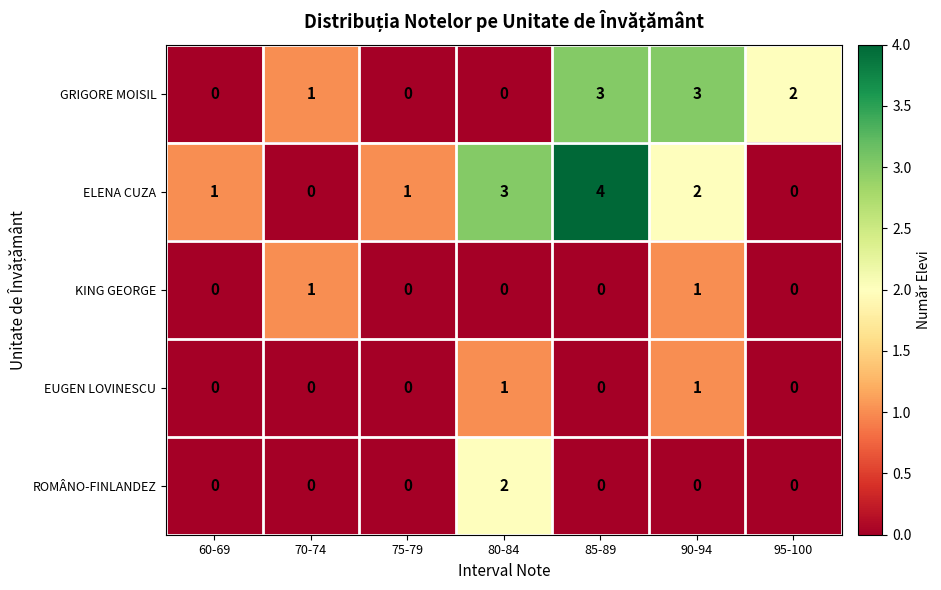

What is the difference between the maximum and minimum values in the GRIGORE MOISIL series?

3